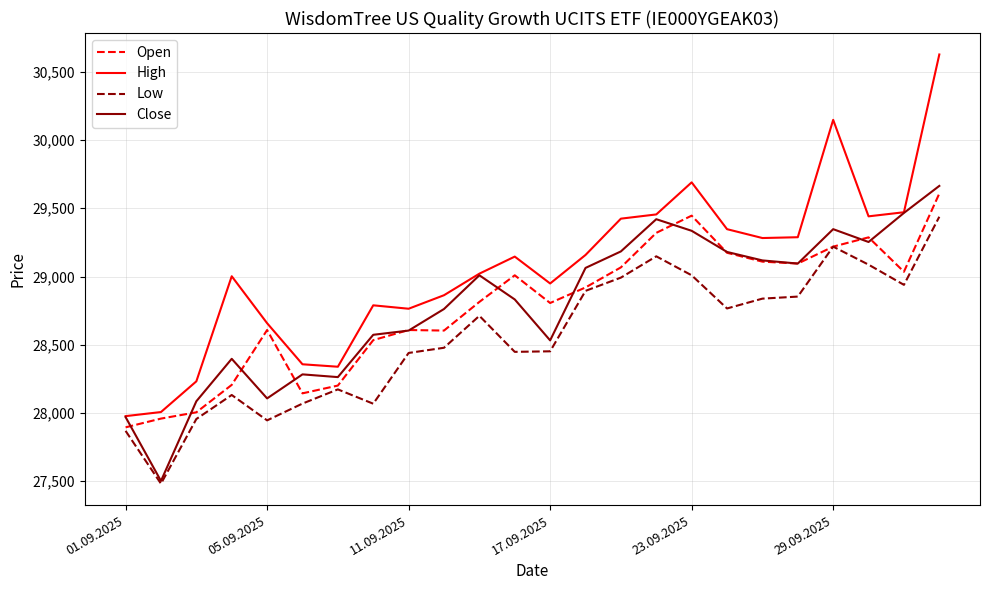

What is the average value of the Close series?

28794